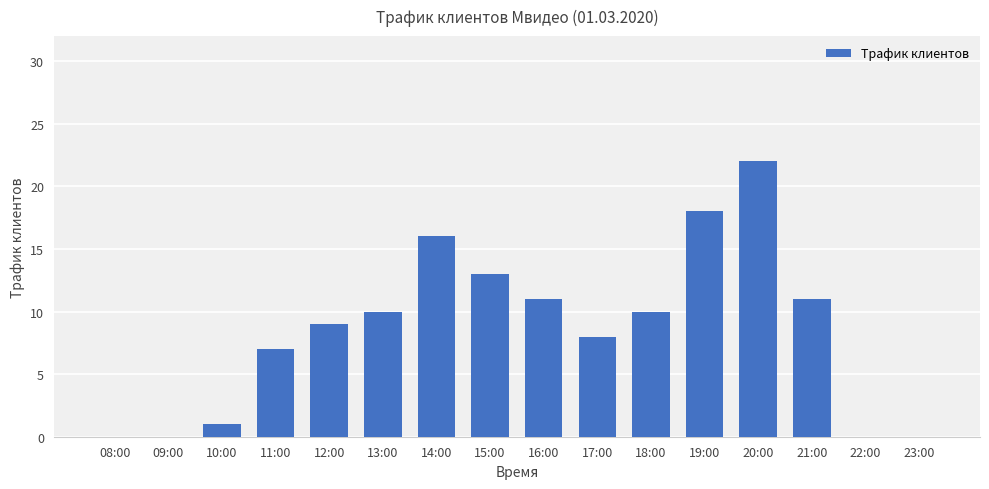

What is the maximum value shown in the chart?

22